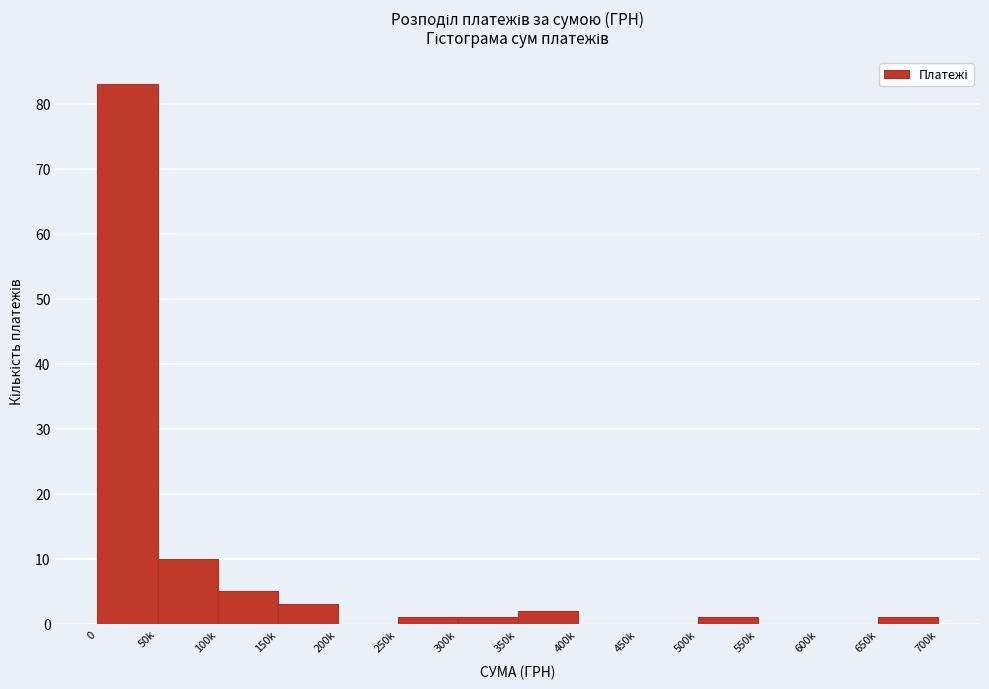

Reading right to left, list all the values displayed in this chart.

650k=1	600k=0	550k=0	500k=1	450k=0	400k=0	350k=2	300k=1	250k=1	200k=0	150k=3	100k=5	50k=10	0=83